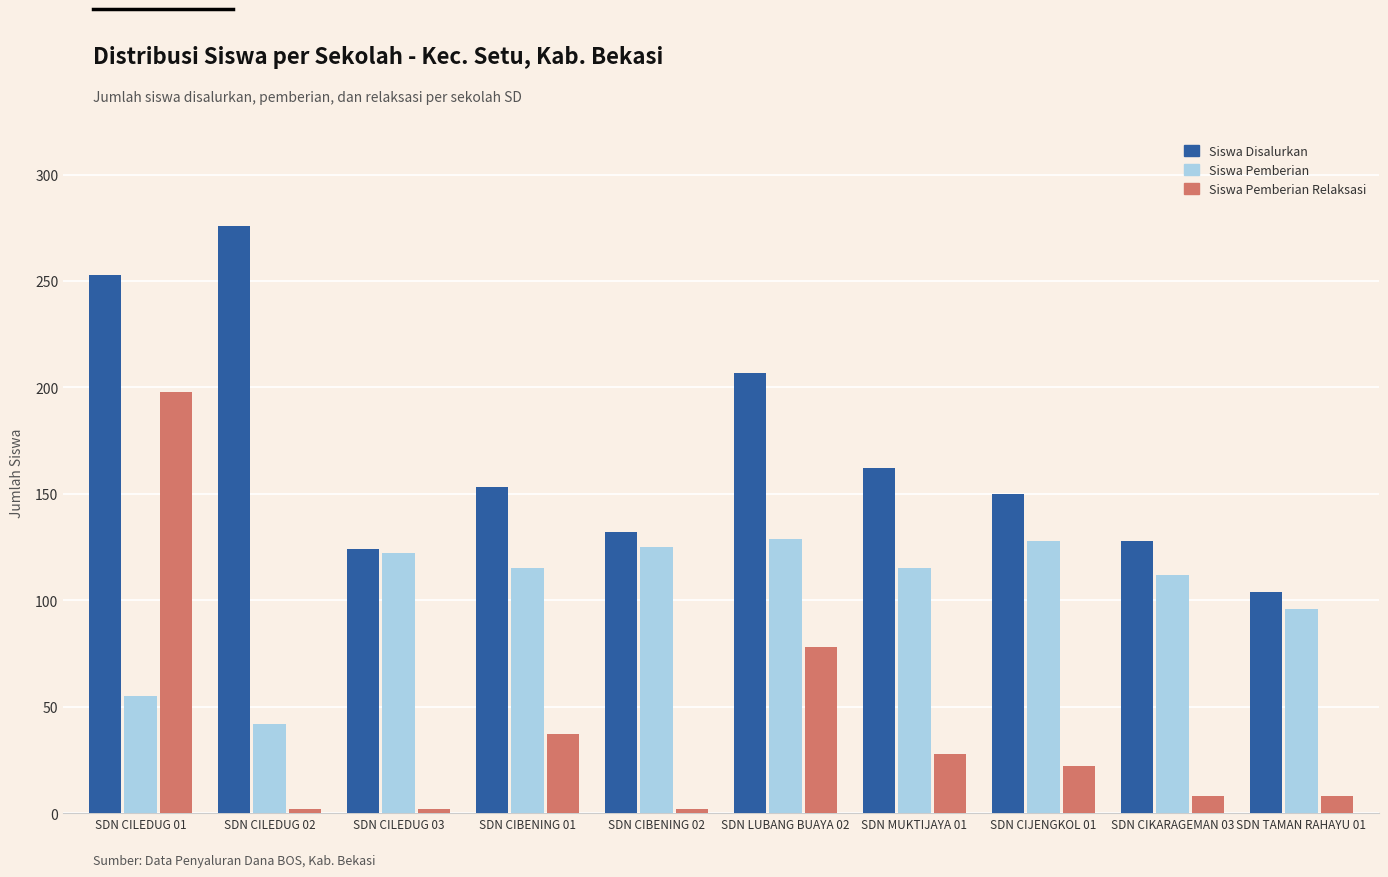

Between SDN CILEDUG 02 and SDN CILEDUG 03, which series saw the biggest shift?

Siswa Disalurkan